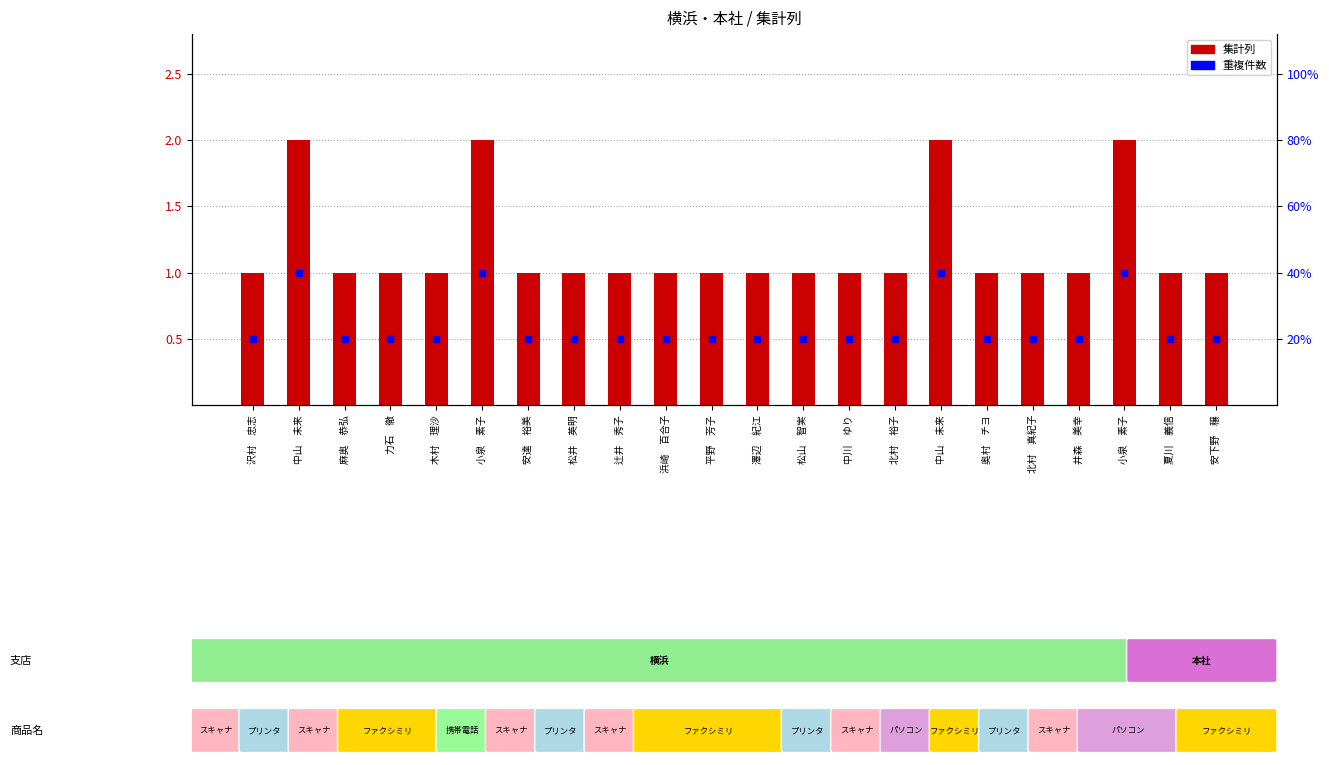

List the labels in order of value, smallest first.

沢村　忠志, 麻奥　恭弘, 力石　徹, 木村　理沙, 安達　裕美, 松井　英明, 辻井　秀子, 浜崎　百合子, 平野　芳子, 澤辺　紀江, 松山　智実, 中川　ゆり, 北村　裕子, 奥村　チヨ, 北村　真紀子, 井森　美幸, 夏川　義信, 安下野　穣, 中山　未来, 小泉　素子, 中山　未来, 小泉　素子